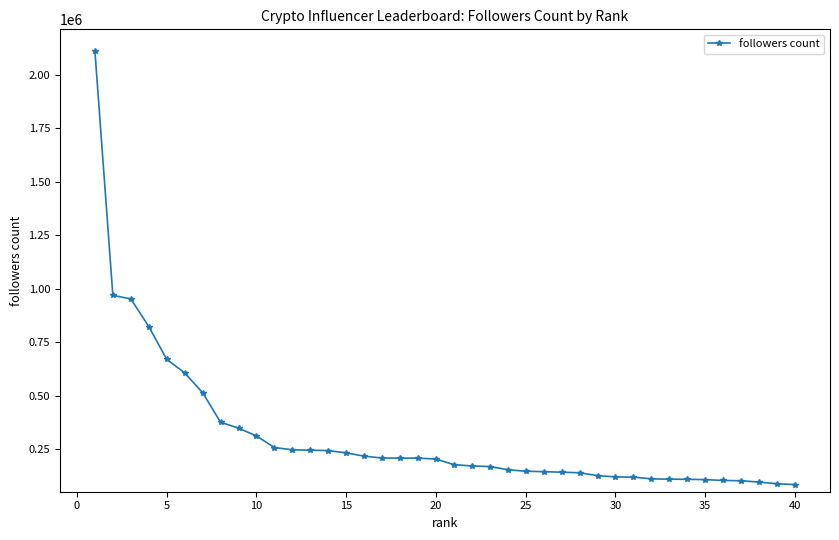

Does the chart have visible grid lines?

No